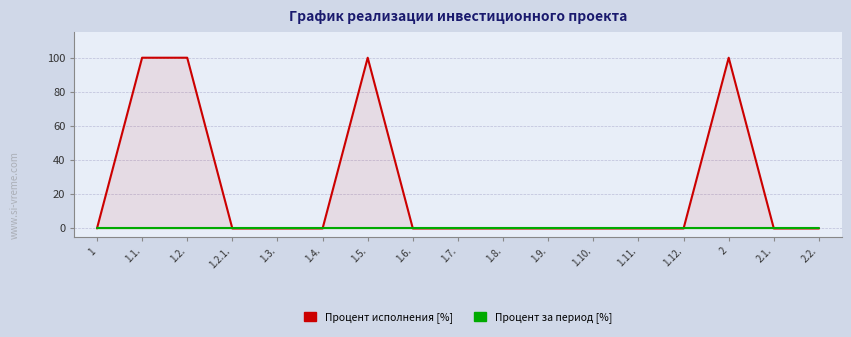

At which category does Процент исполнения (col_8) reach its first local peak?

1.5.